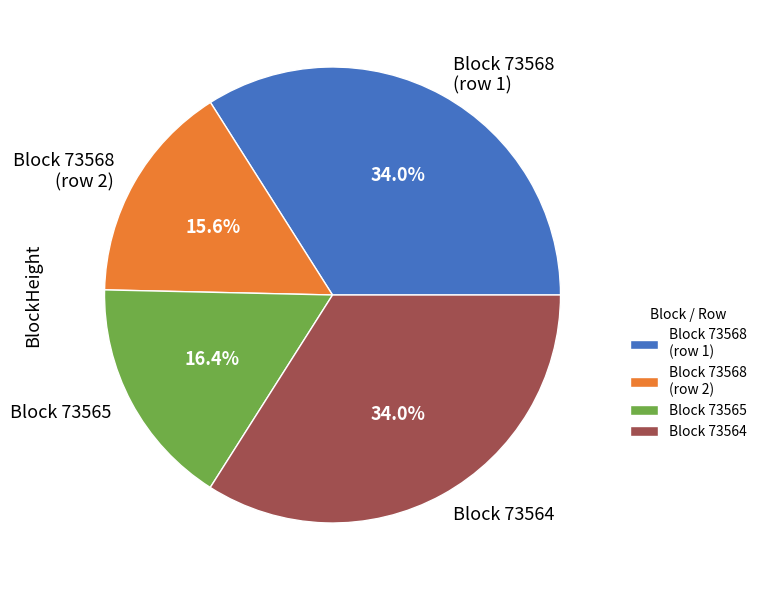

Does Block 73568 (row 2) represent more than half of the total?

No